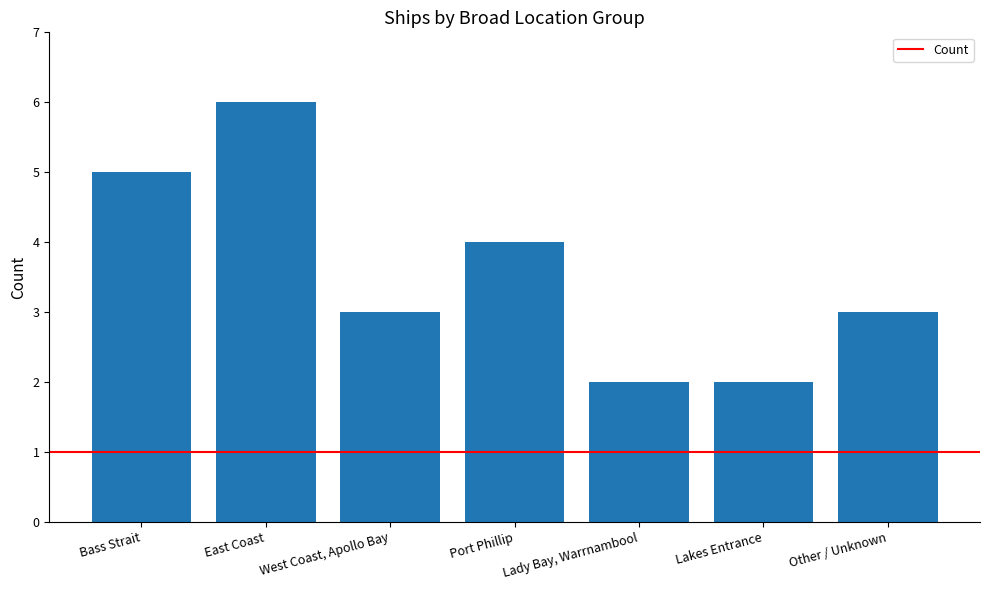

What is the difference between the second highest and second lowest values?

3